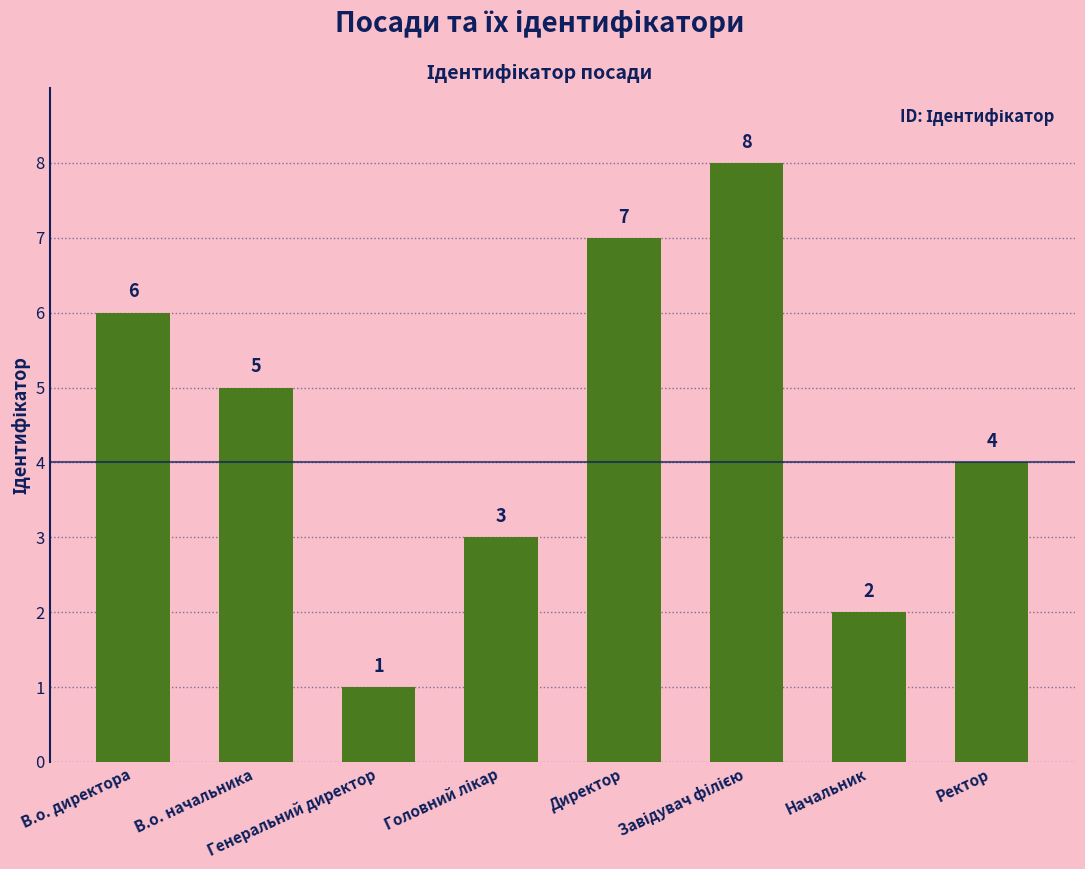

Which category has the lowest value across all series?

Генеральний директор